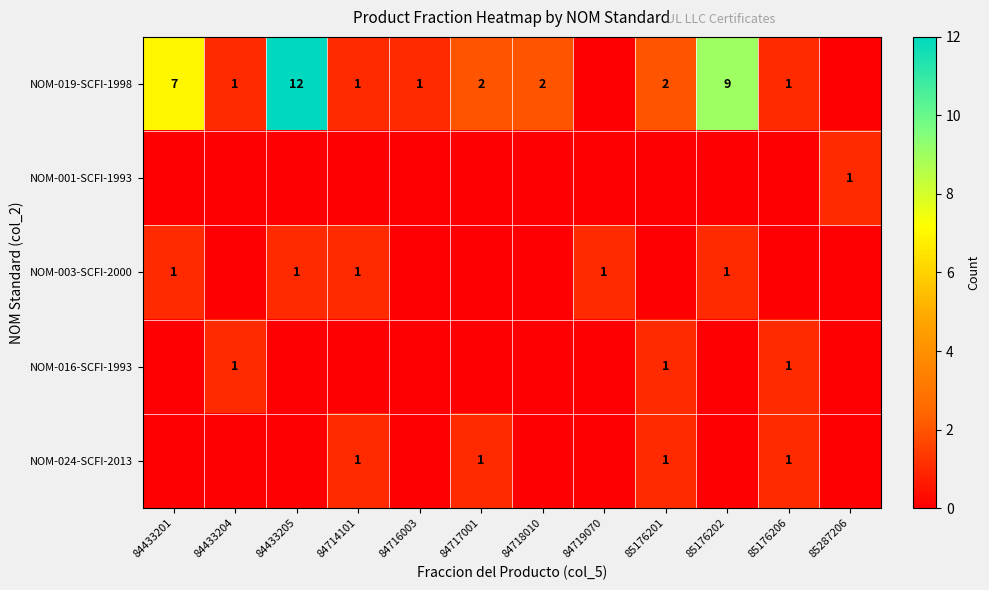

At which category does the chart reach its minimum across all series?

84719070